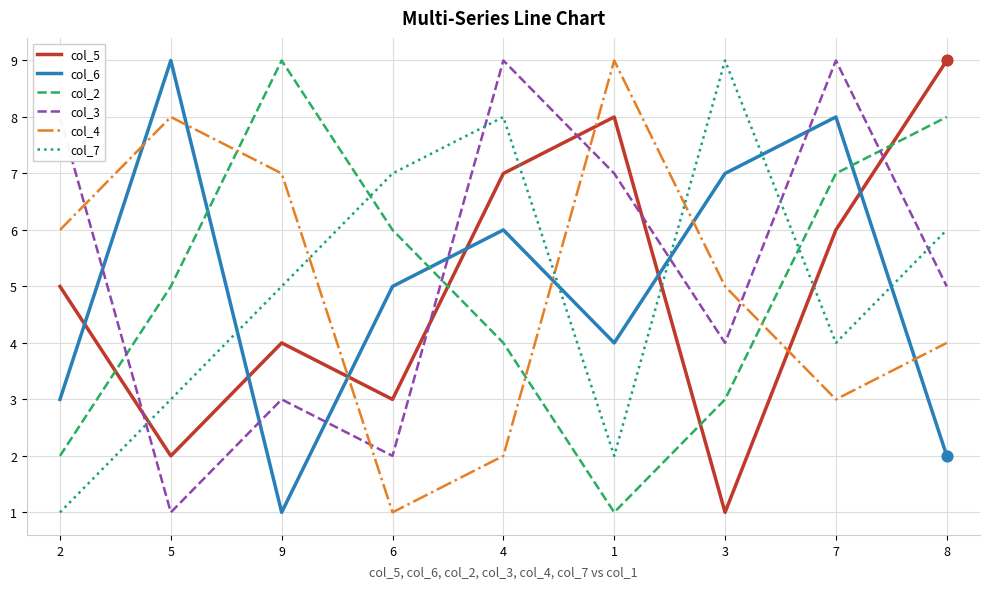

Between 2 and 9, which series saw the biggest shift?

col_2